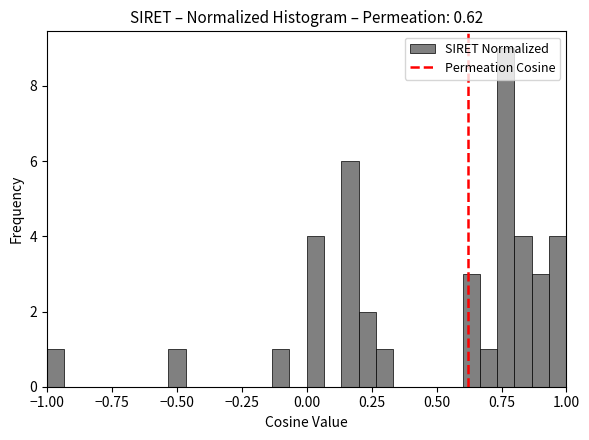

Around what value on the x-axis is the tallest bar? Give the approximate position of its centre, as read against the axis.

0.75